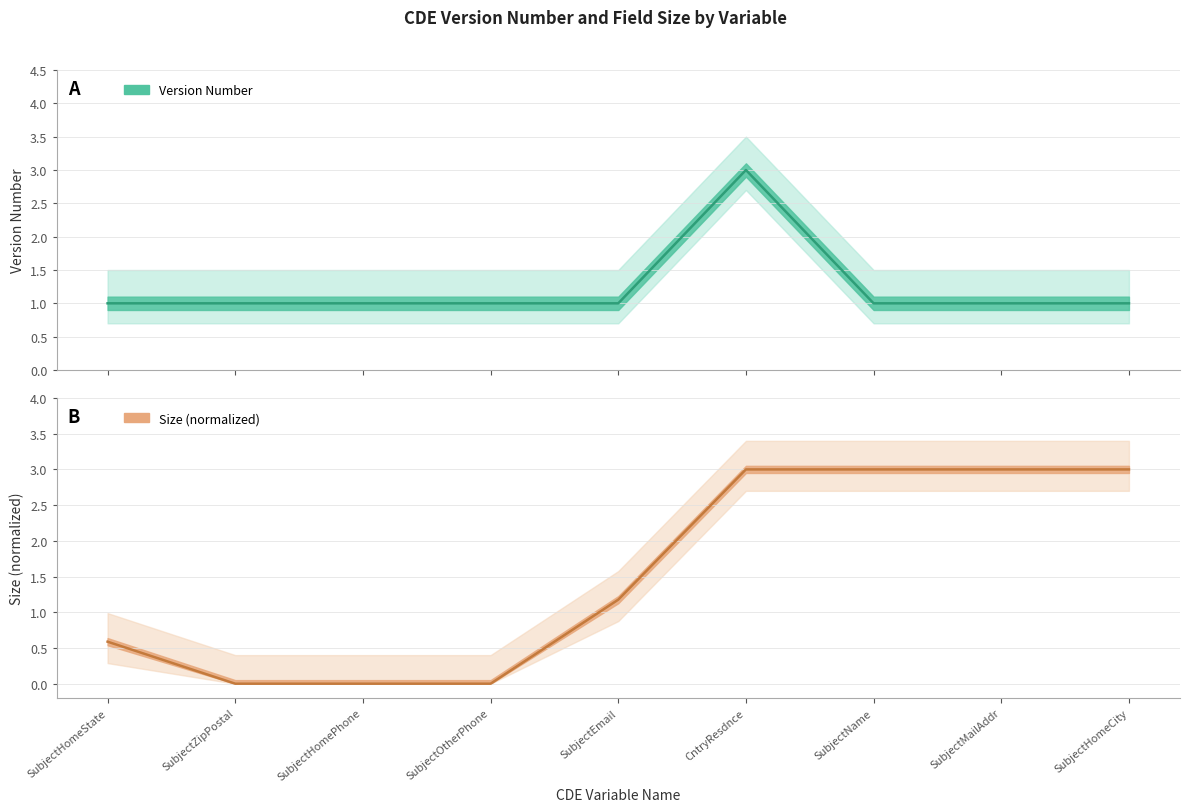

True or false: Version Number has more than 0 points higher than both neighbors.

True